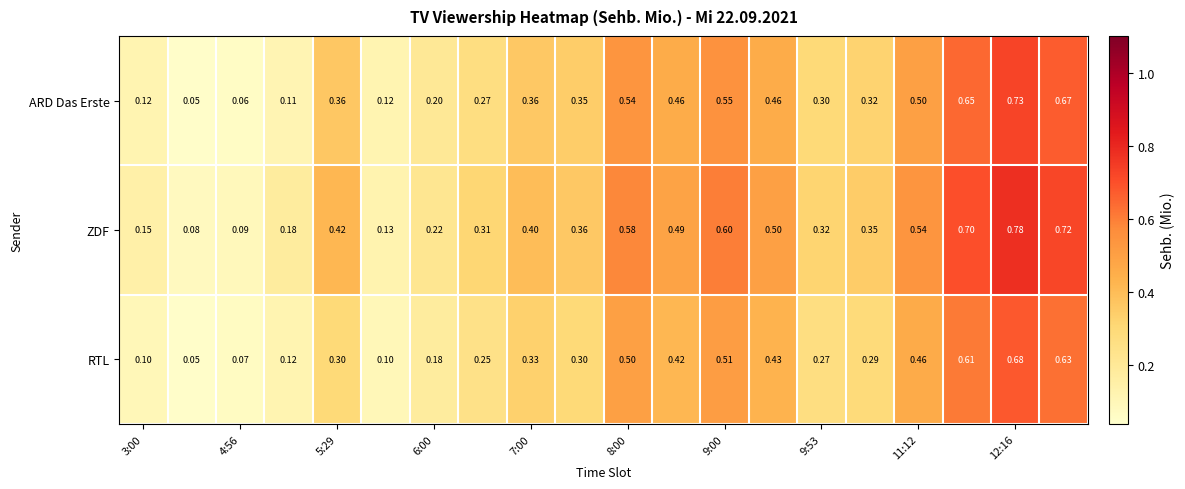

Which series has the largest total across all categories?

ZDF